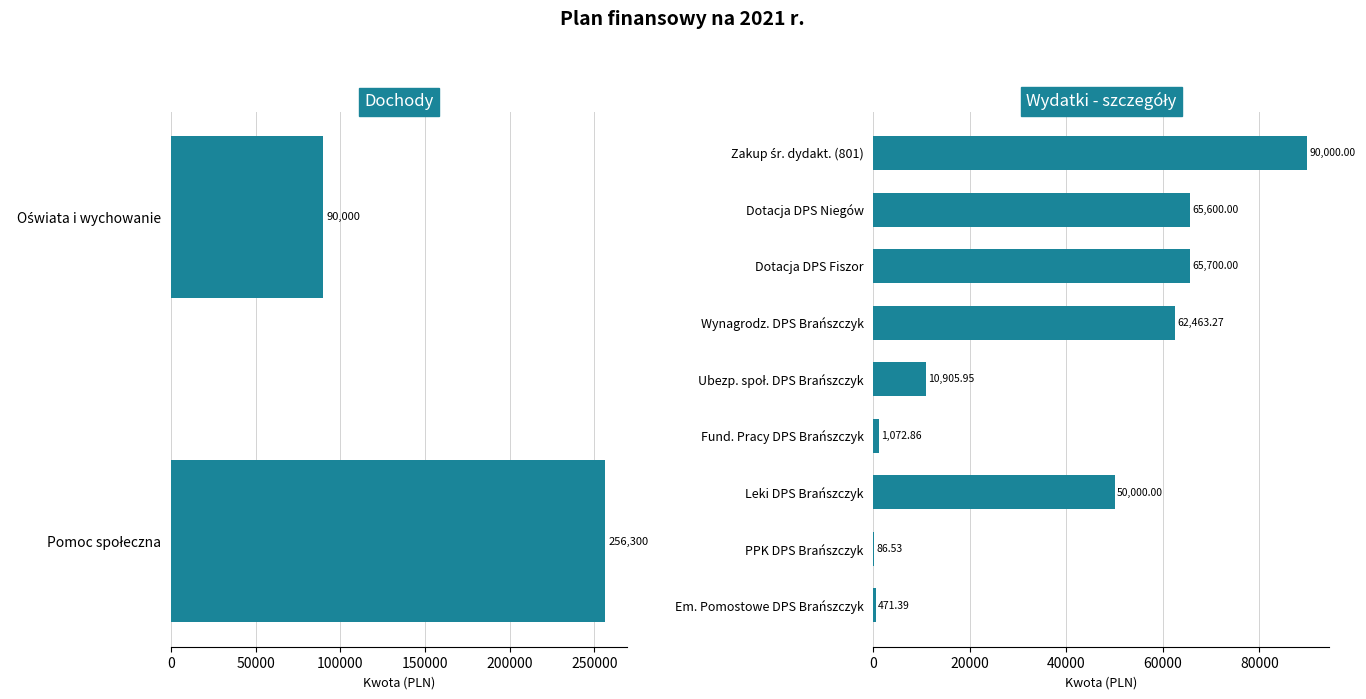

What is the sum of the Wydatki values at Oświata i wychowanie and Pomoc społeczna?

346300